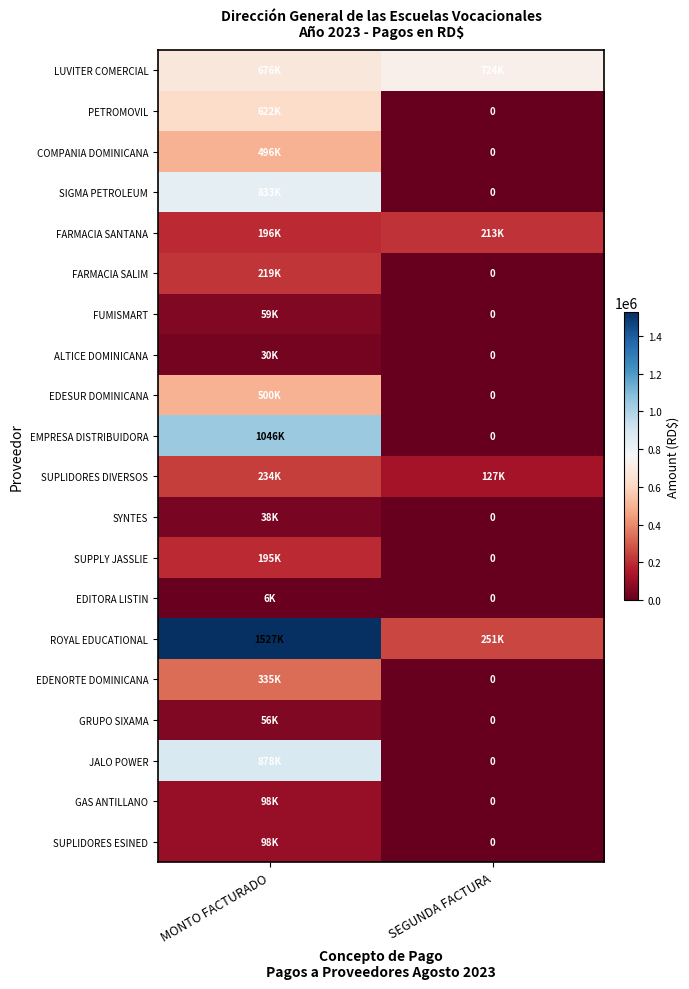

Is it true that ROYAL EDUCATIONAL equals 1527185.5 at MONTO FACTURADO?

True